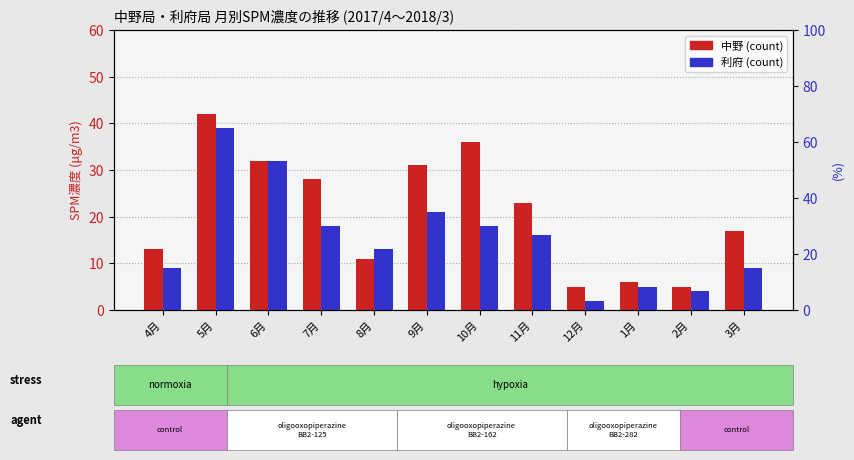

At which category is the sum across all series the highest?

5月